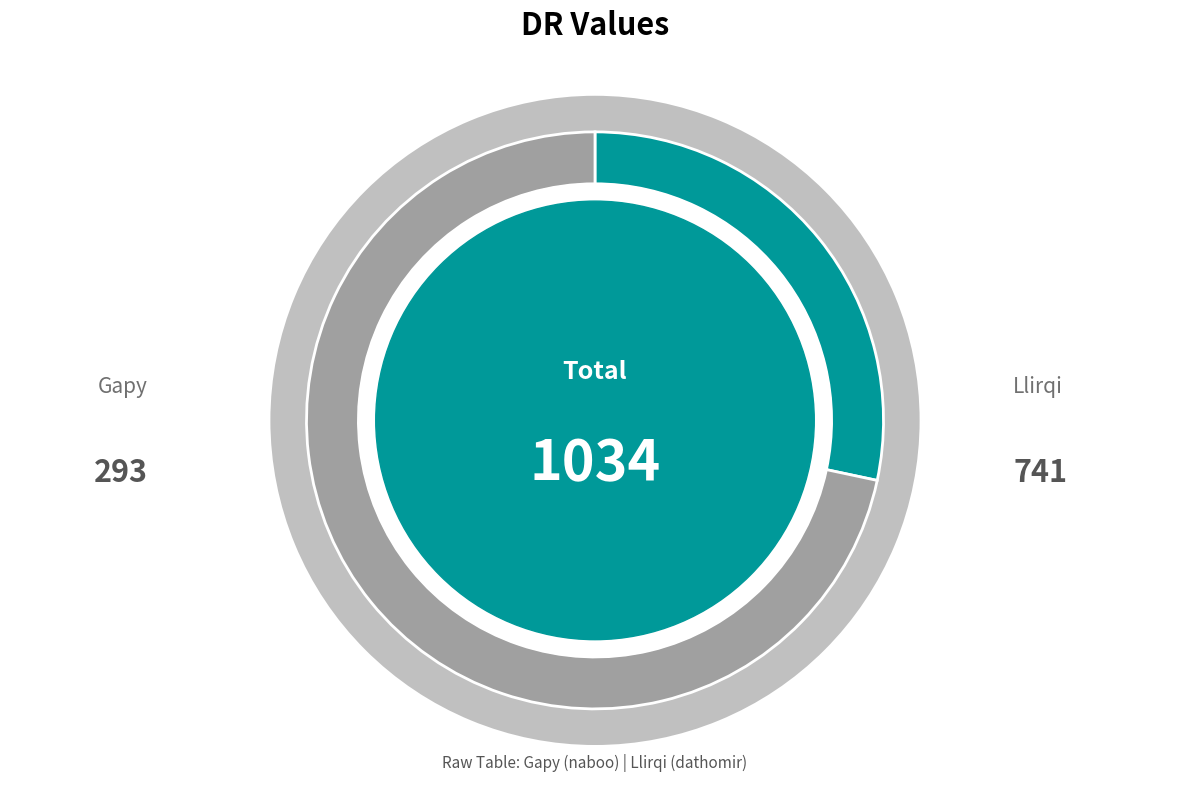

What percentage is the Gapy slice, to the nearest percent?

28%